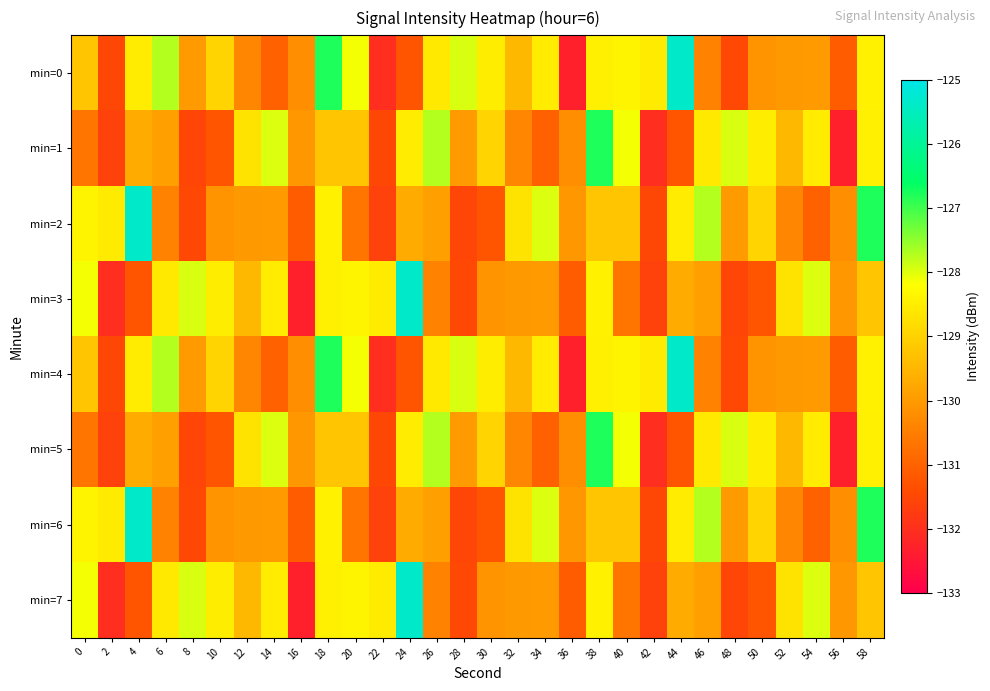

Between 38 and 56, which series saw the biggest shift?

min=1